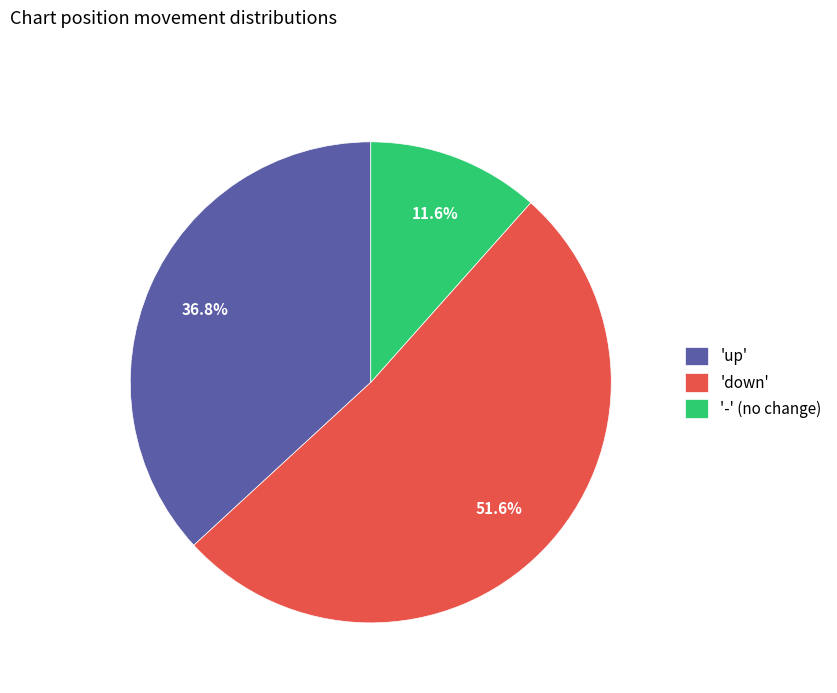

Rank the categories by value from highest to lowest.

'down', 'up', '-' (no change)